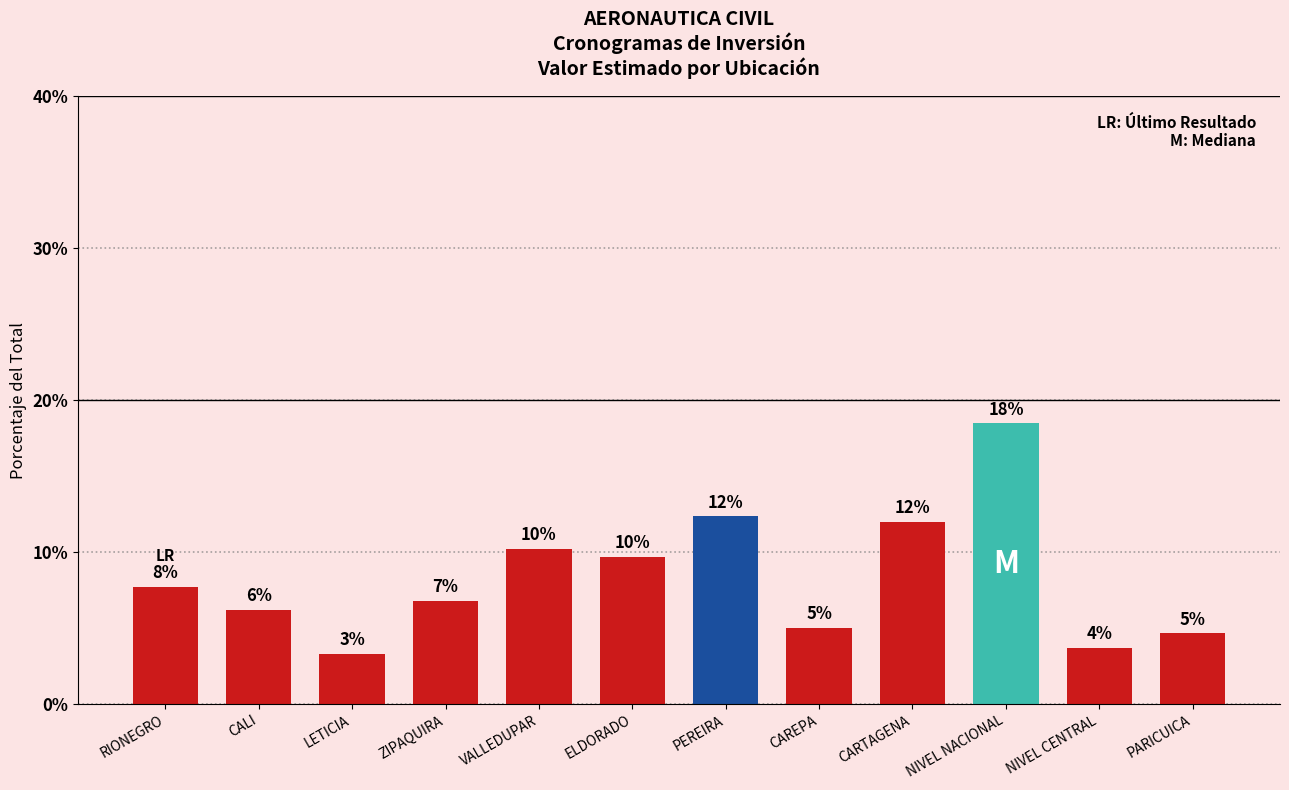

Reading left to right, list all the values displayed in this chart.

7.7	6.2	3.3	6.8	10.2	9.7	12.4	5.0	12.0	18.5	3.7	4.6